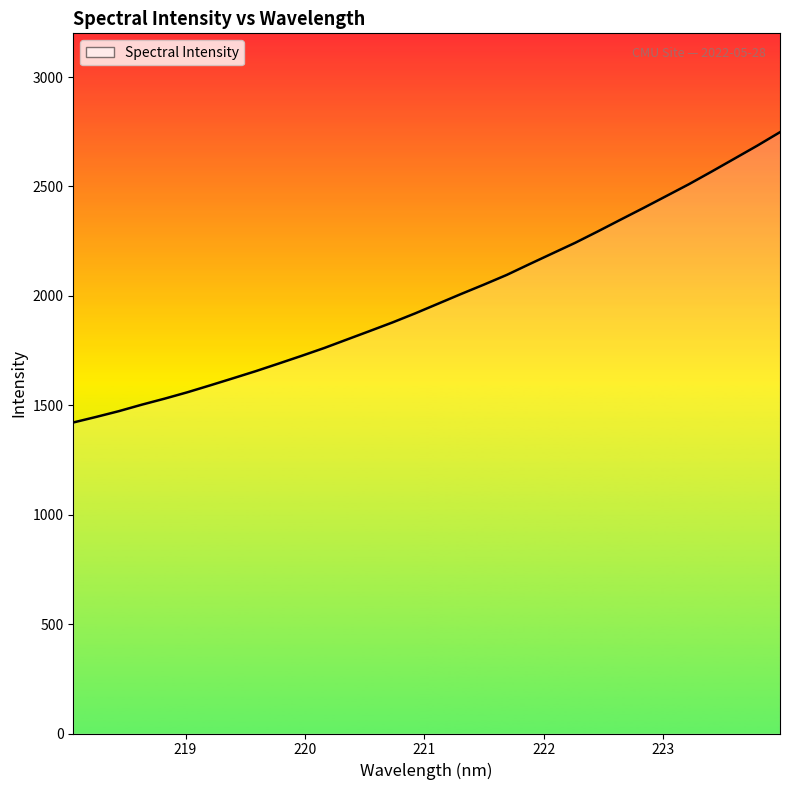

What is the maximum value shown in the chart?

2748.3